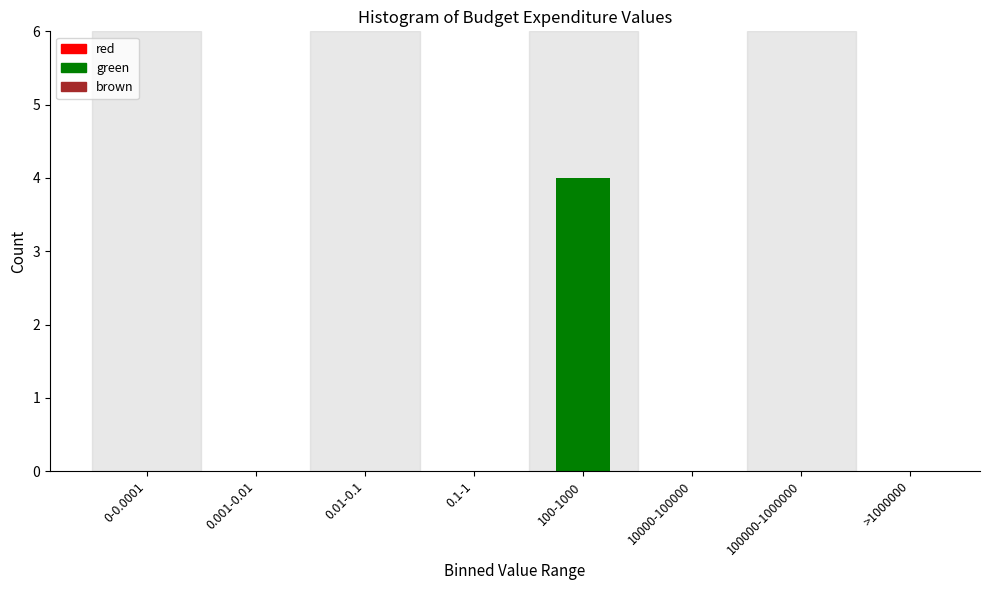

Reading right to left, extract all data points from this chart.

>1000000=0	100000-1000000=0	10000-100000=0	100-1000=4	0.1-1=0	0.01-0.1=0	0.001-0.01=0	0-0.0001=0